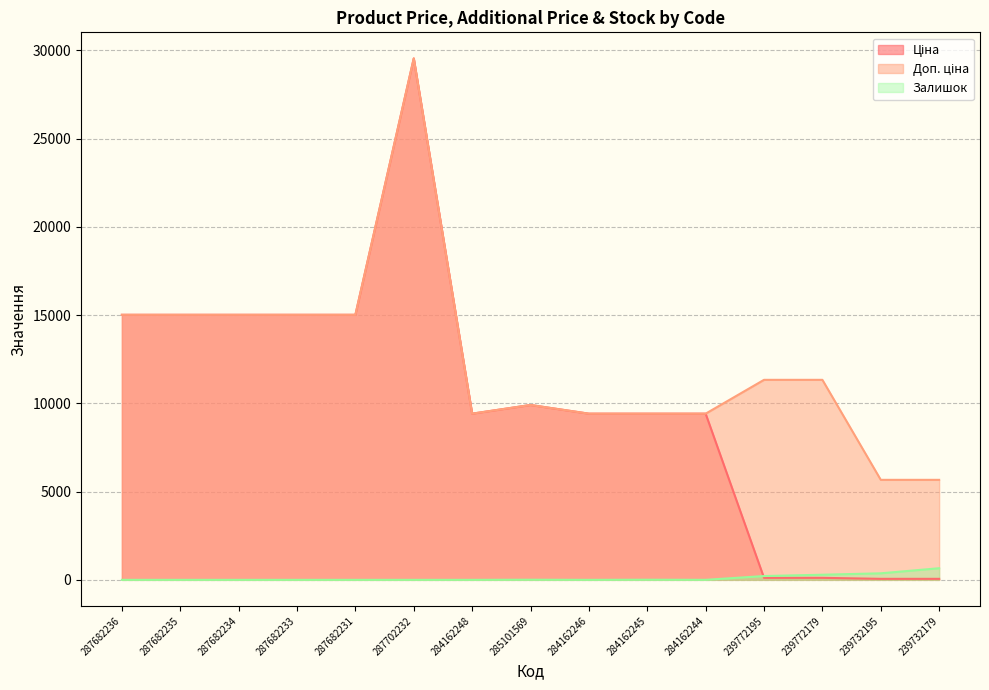

What is the label of the 9th point from the right?

284162248